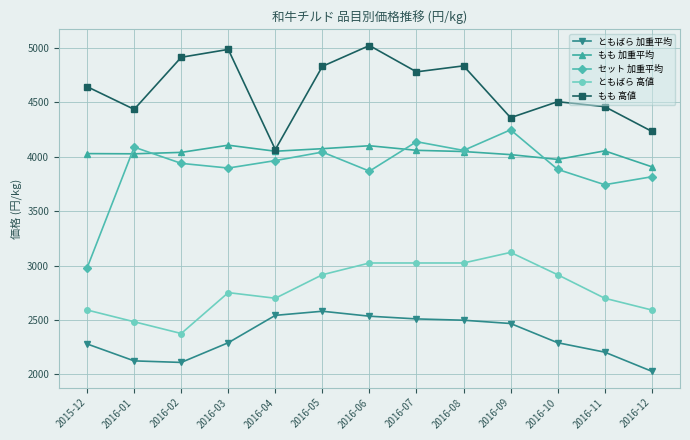

What is the value of the セット 加重平均 point at the 11th from the left?

3884.1